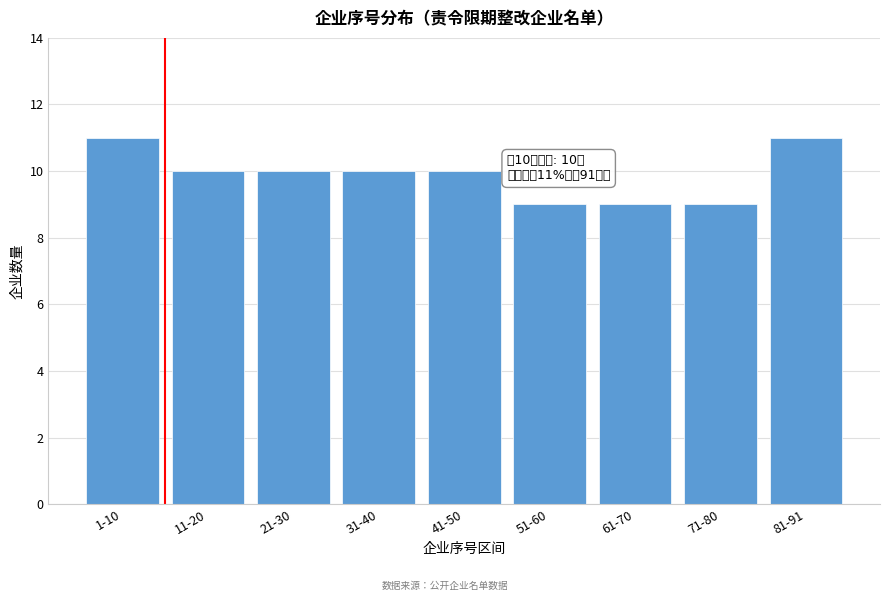

Reading right to left, transcribe all the data shown in this chart.

11	9	9	9	10	10	10	10	11